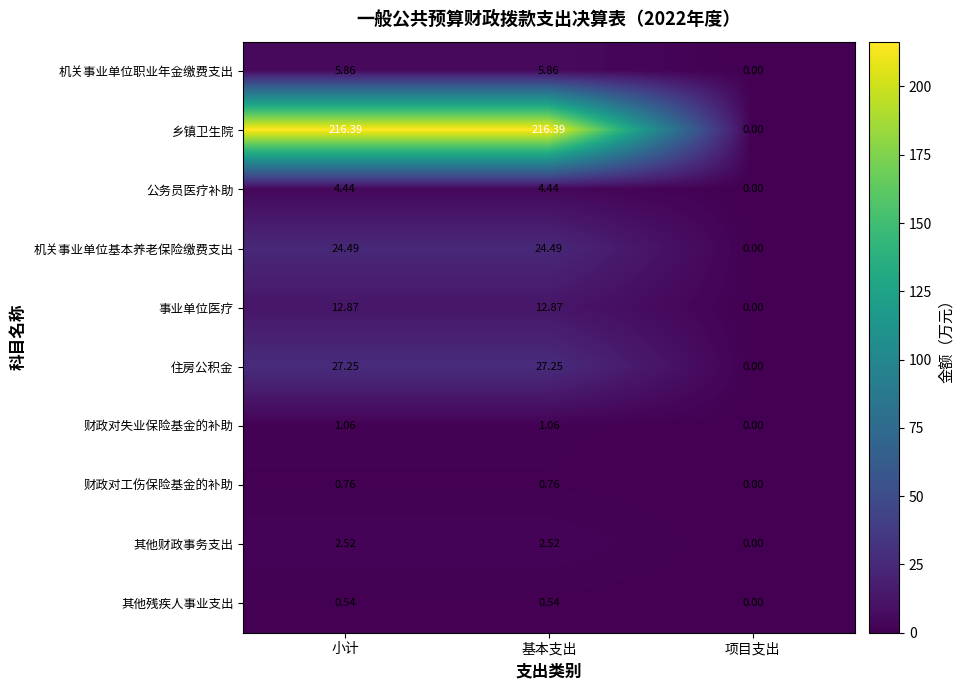

Which series has the widest spread of values?

乡镇卫生院